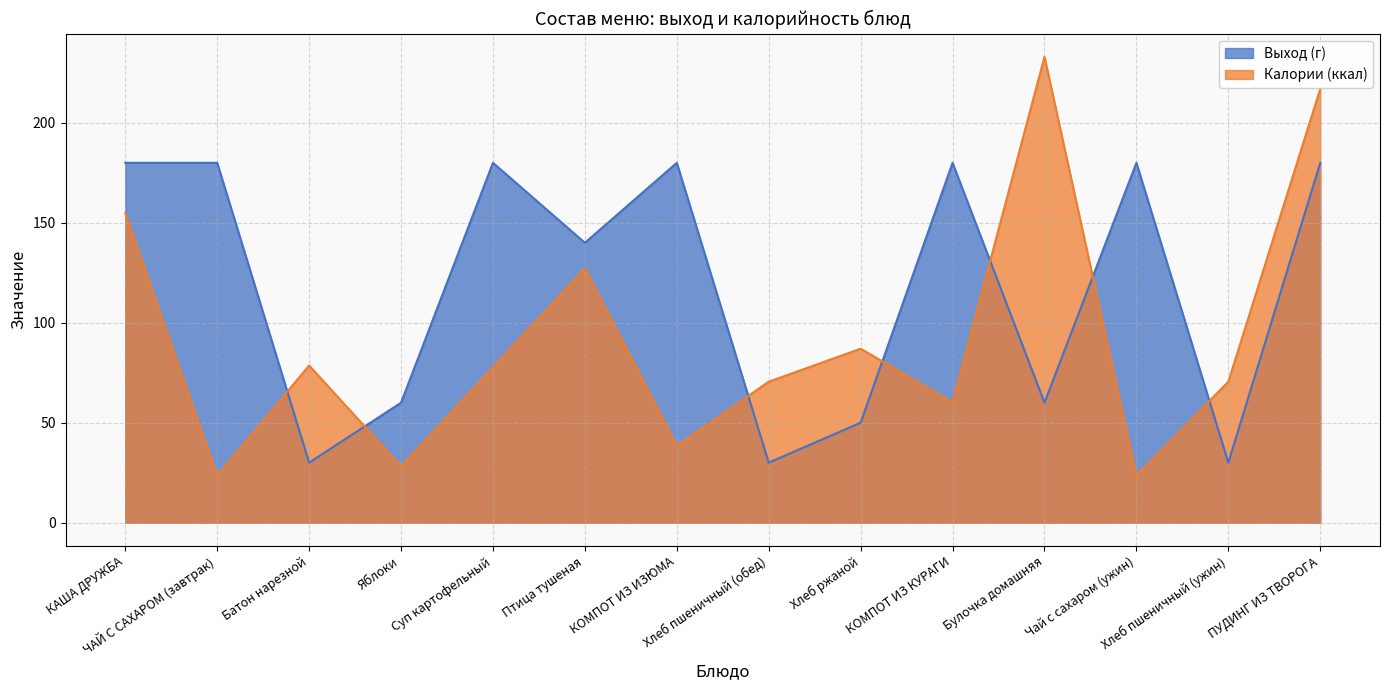

Is it true that Калории (ккал) equals 16.0 at Хлеб пшеничный (обед)?

False